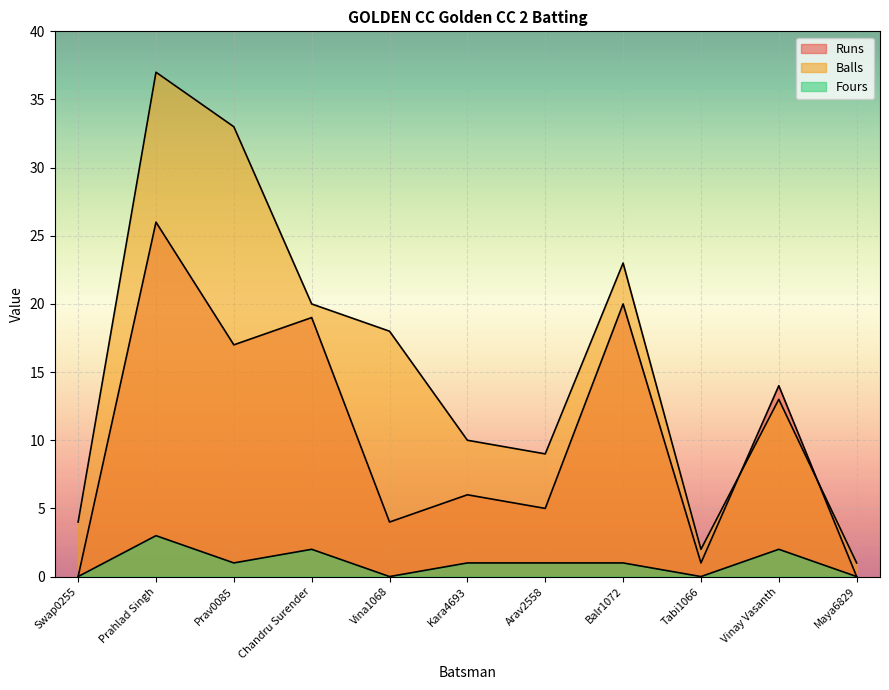

Where does the Fours series first go above 1?

Prahlad Singh